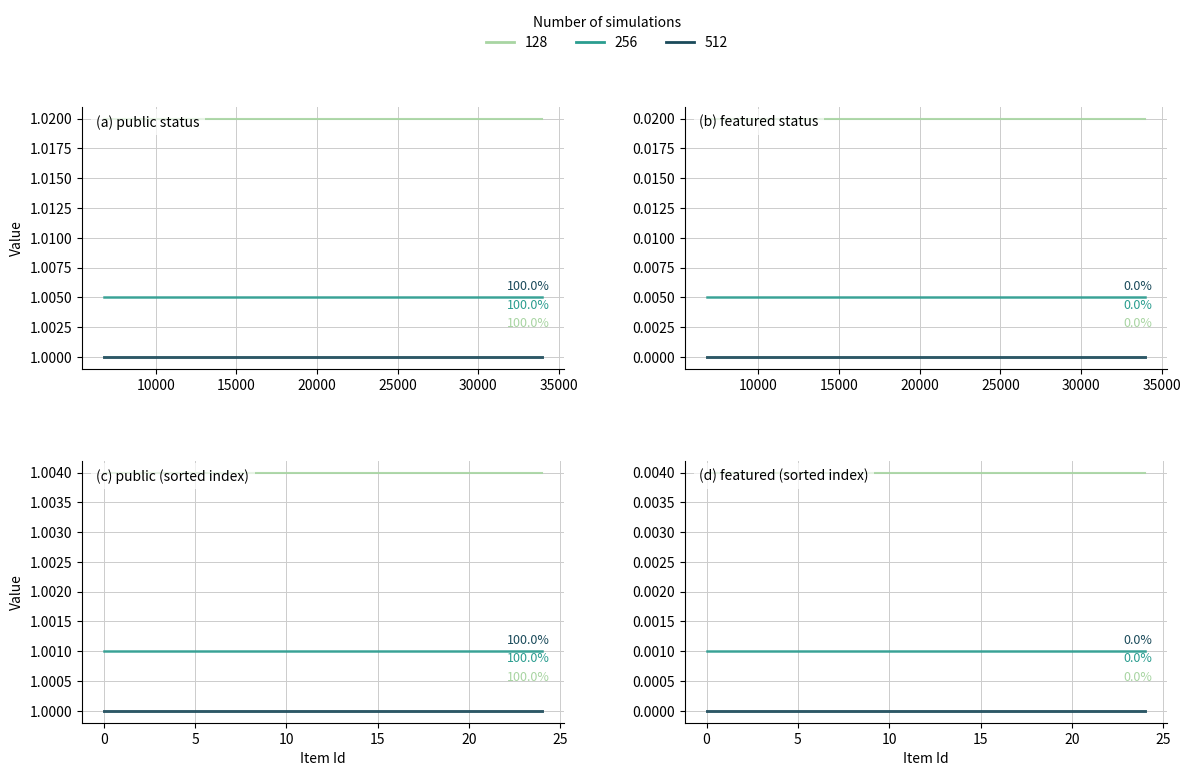

What is the maximum value for public?

1